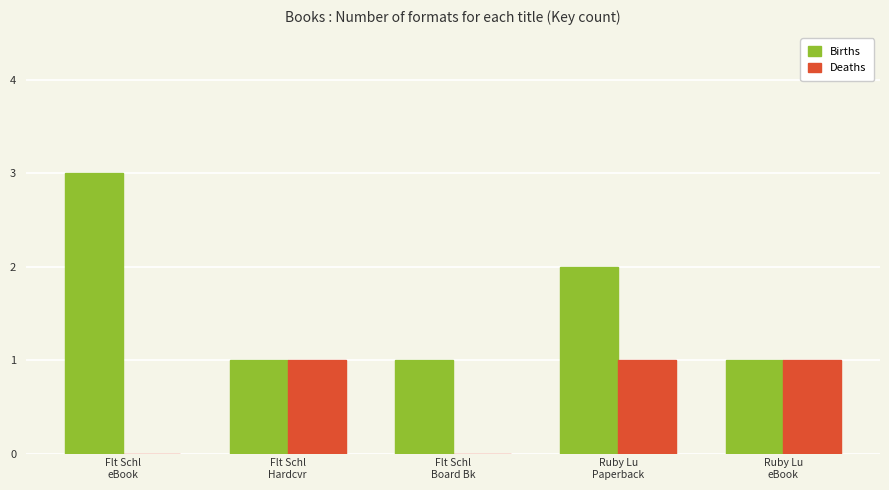

How many data points does each series have?

5